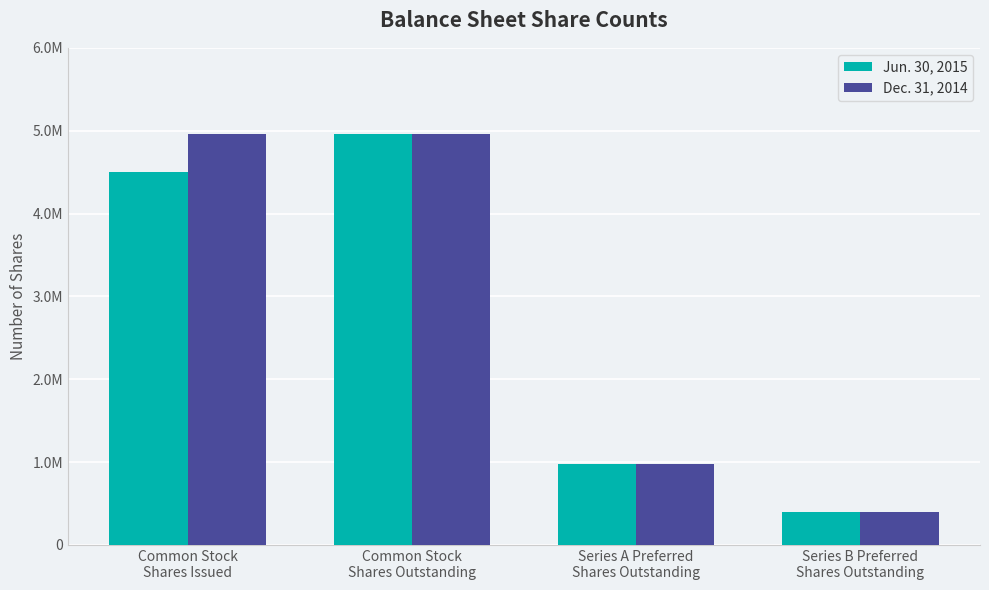

Does the chart contain stacked bars?

No